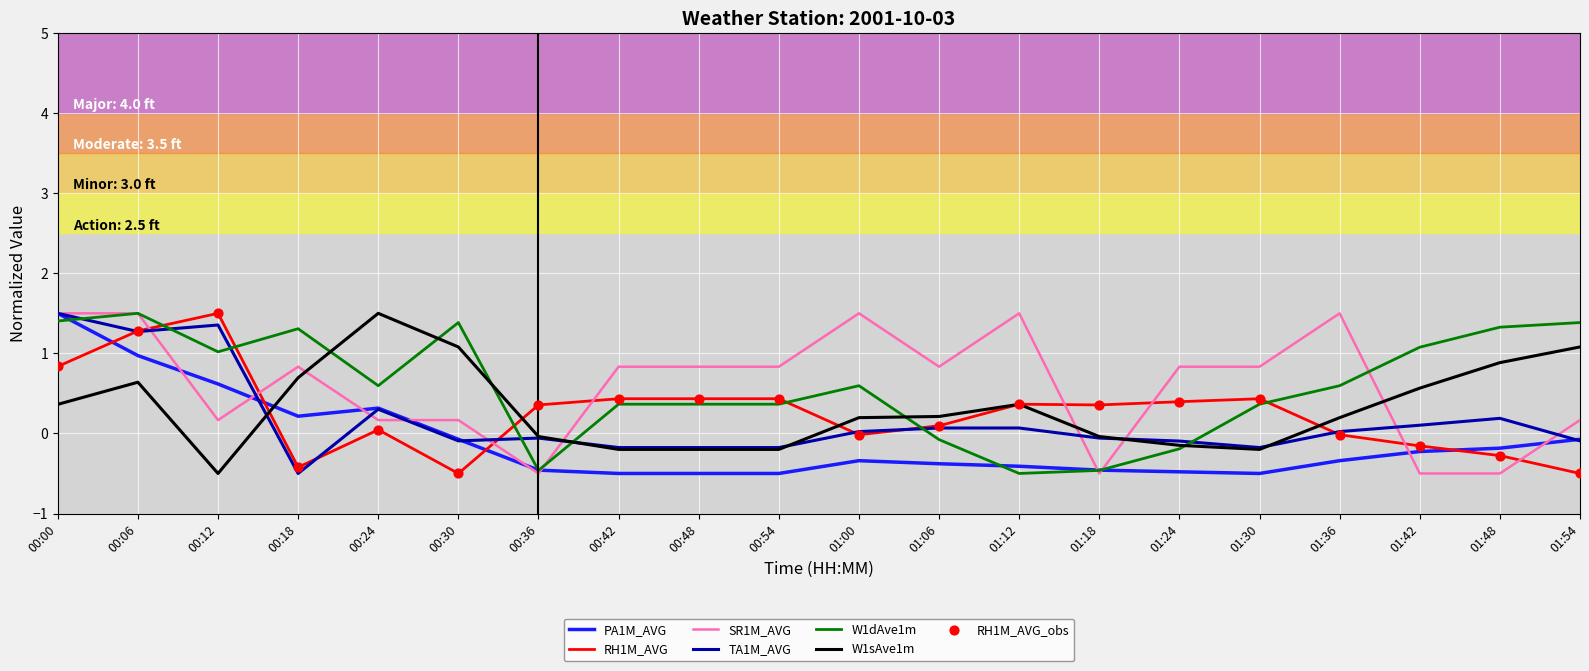

At how many categories does at least one series exceed 0?

20